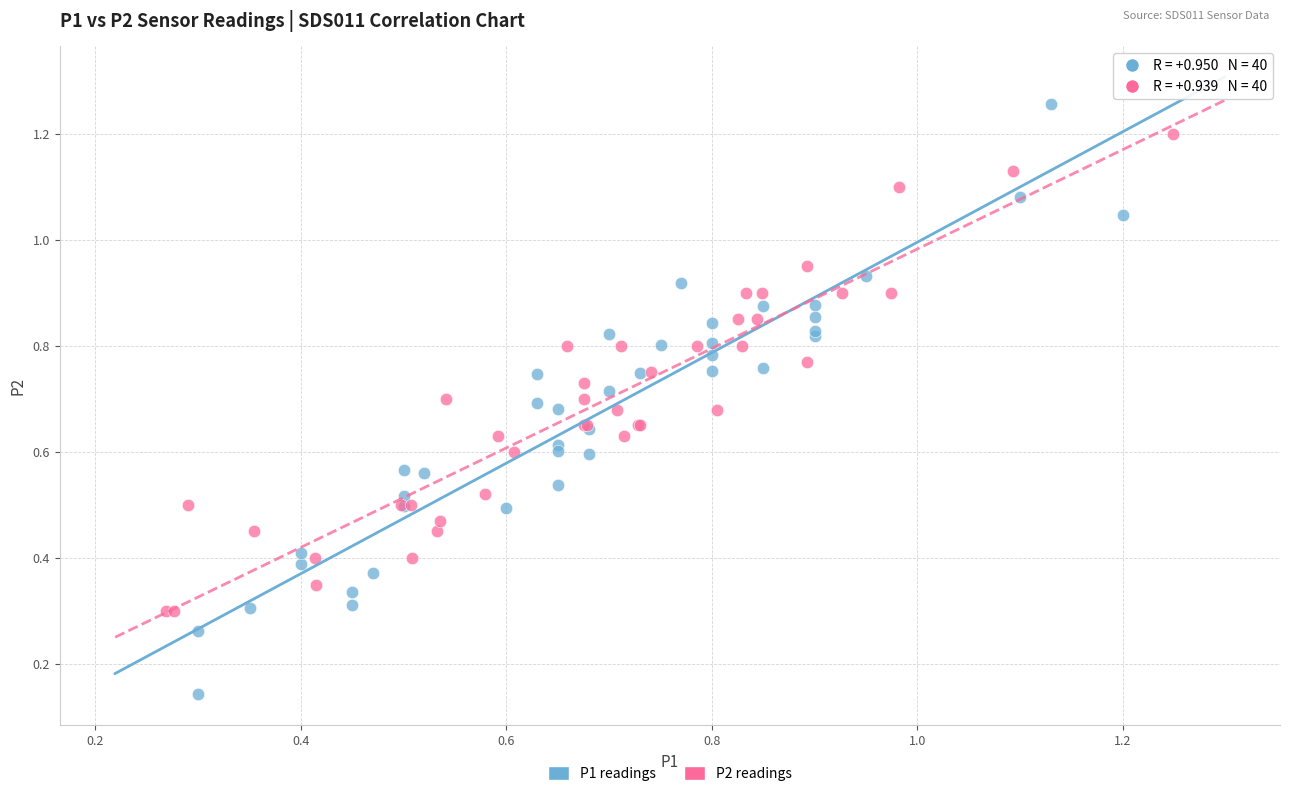

Which series has the widest spread of Y values?

P1 readings